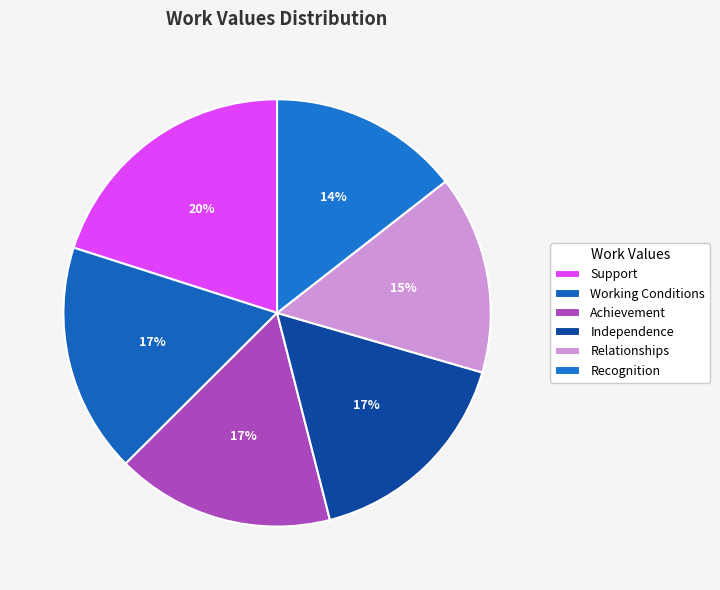

True or false: Relationships accounts for 6% of the total.

False